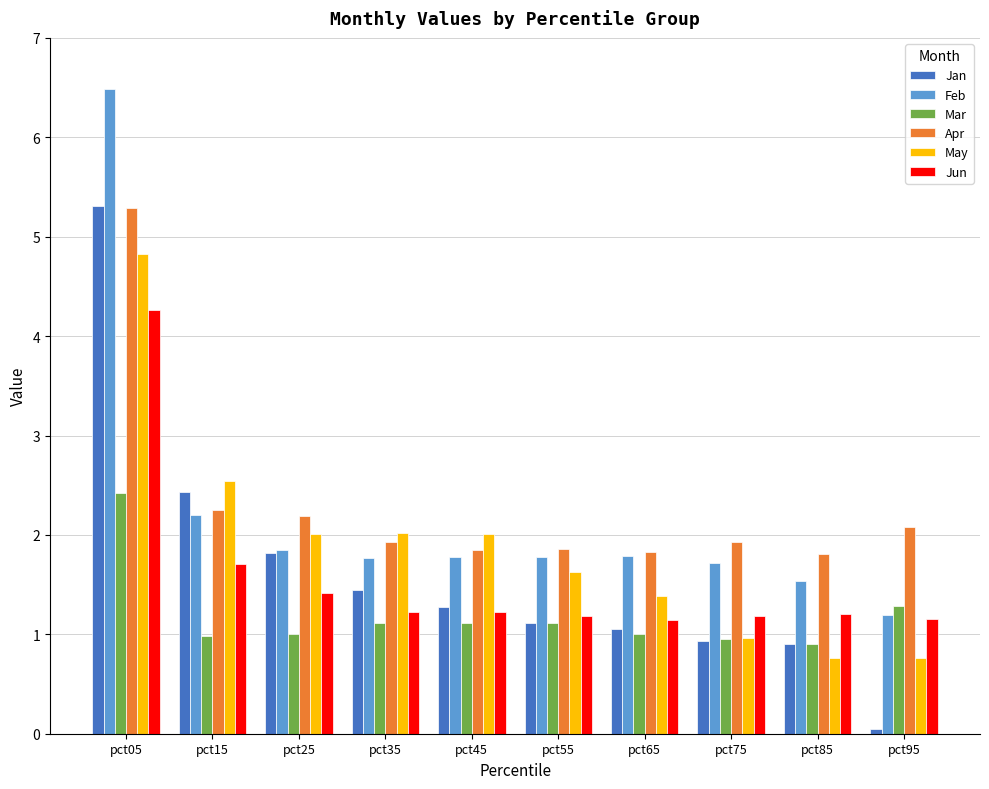

What is the difference between the highest and lowest values at pct55?

0.7